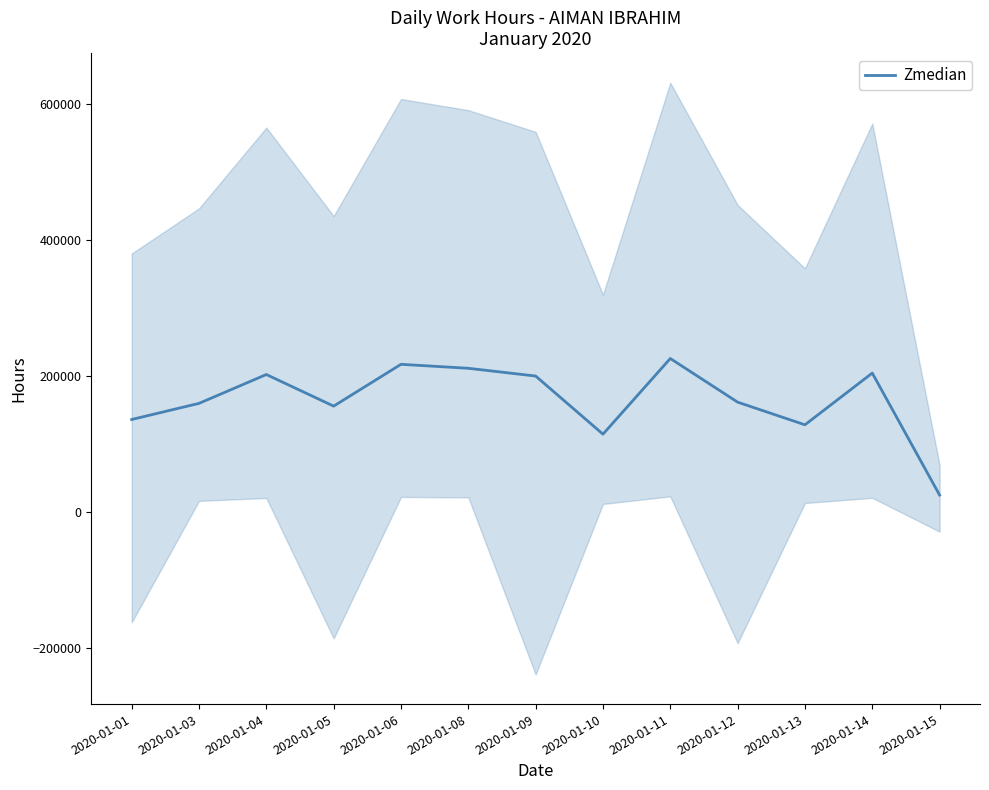

True or false: the data shows 15947 at 2020-01-15.

False